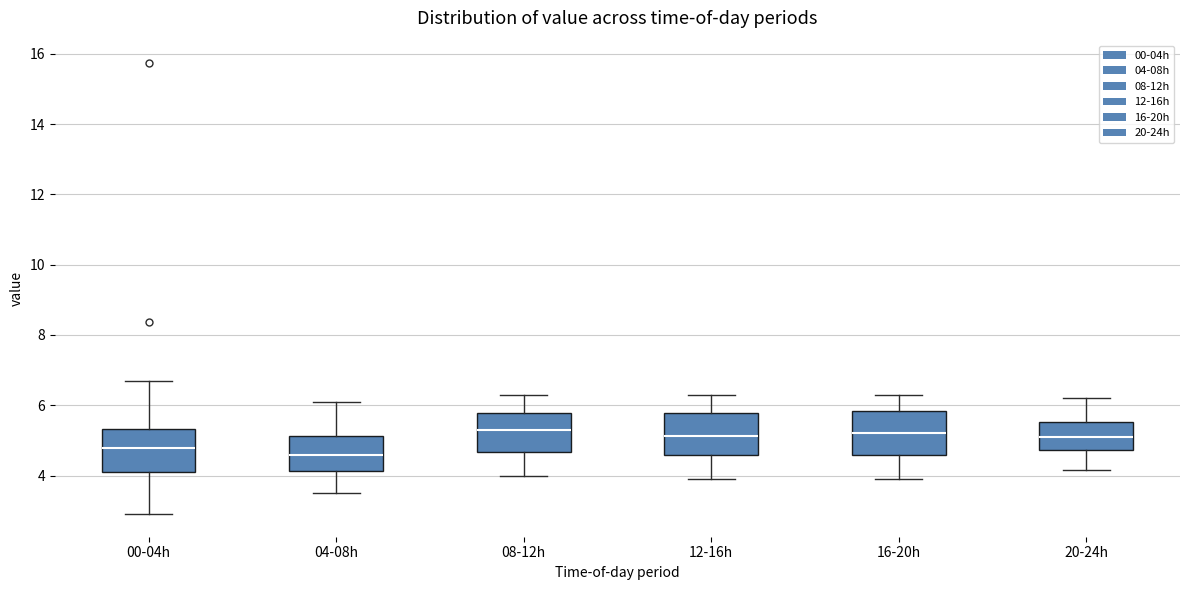

Reading left to right, transcribe this box plot: for each box, give where its median line is, the range the box spans, and where its two whiskers end, as read against the y-axis. The values are not printed on the chart, so give them approximately, as read against the axis.

00-04h: median 4.8, box 4.0 to 5.4, whiskers 3.0 to 6.8
04-08h: median 4.6, box 4.2 to 5.2, whiskers 3.6 to 6.2
08-12h: median 5.4, box 4.6 to 5.8, whiskers 4.0 to 6.4
12-16h: median 5.2, box 4.6 to 5.8, whiskers 4.0 to 6.4
16-20h: median 5.2, box 4.6 to 5.8, whiskers 4.0 to 6.4
20-24h: median 5.0, box 4.8 to 5.6, whiskers 4.2 to 6.2